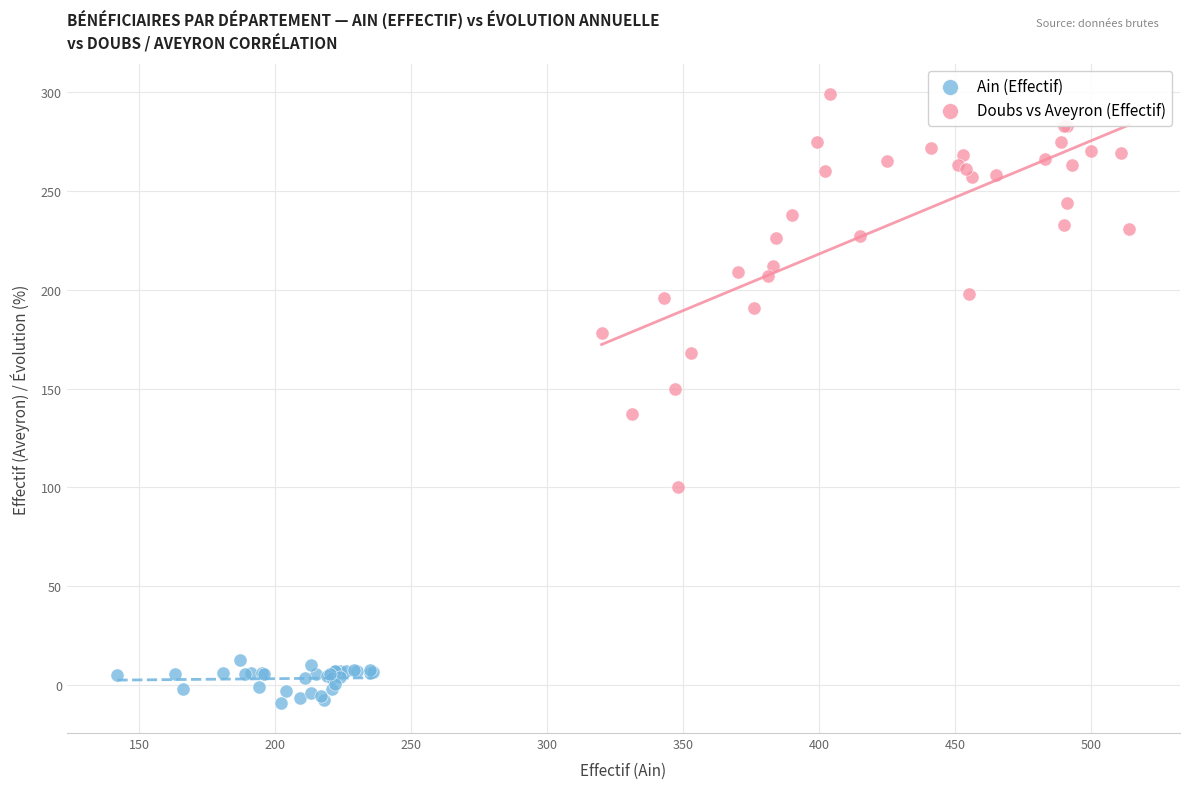

Which series has the widest spread of Y values?

Doubs vs Aveyron (Effectif)